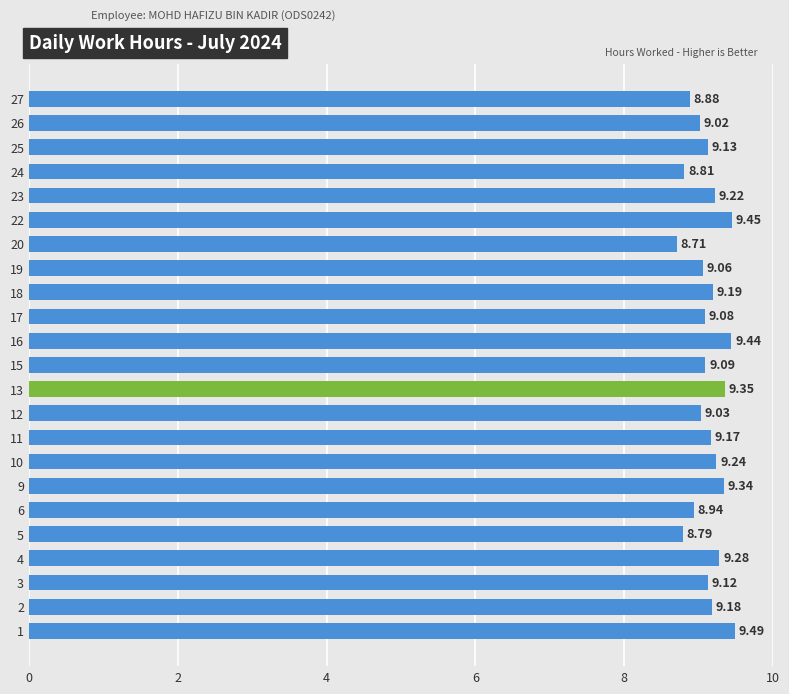

Does the chart contain any negative values?

No